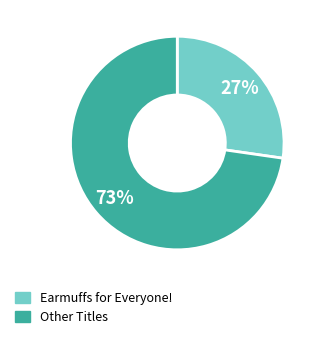

Count the number of slices in the pie.

2